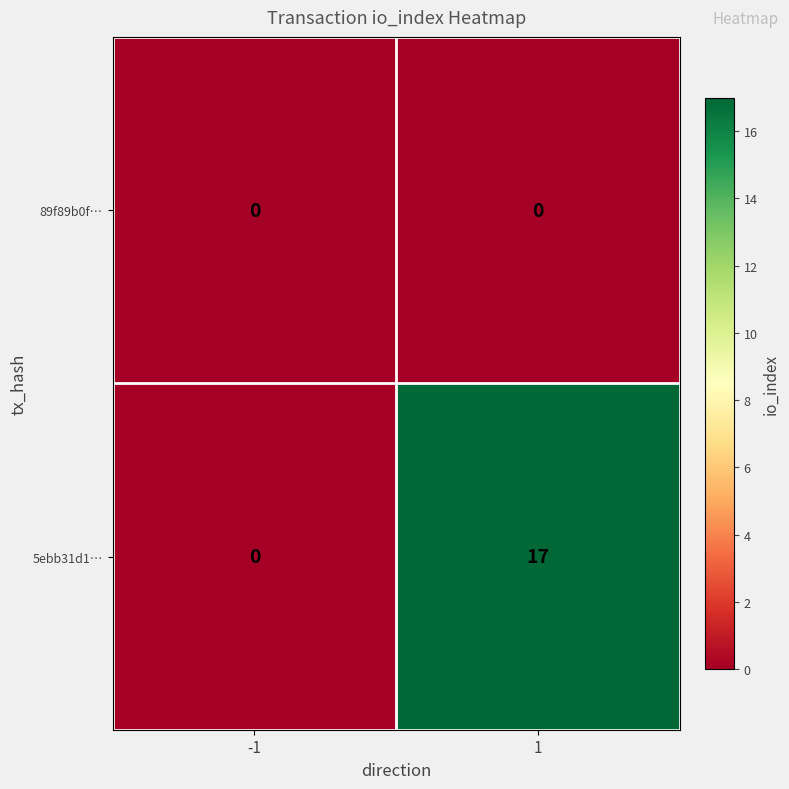

Which series has the widest spread of values?

5ebb31d1…